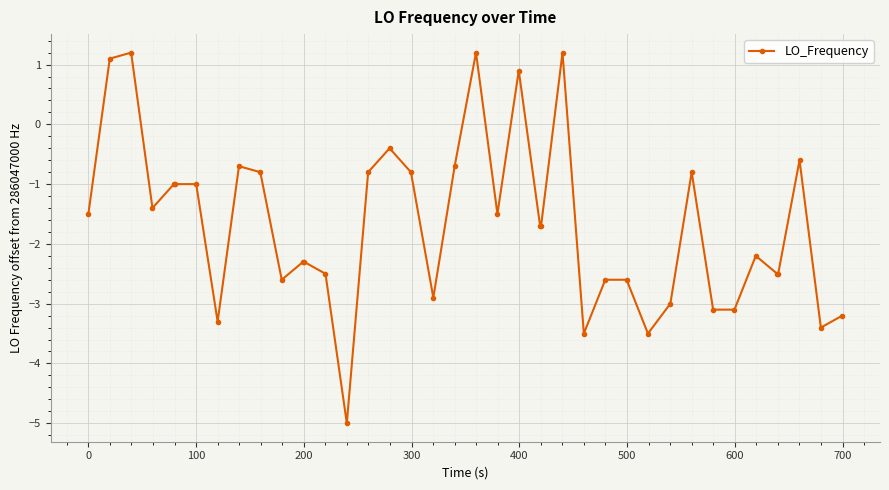

How many lines are shown in the chart?

1